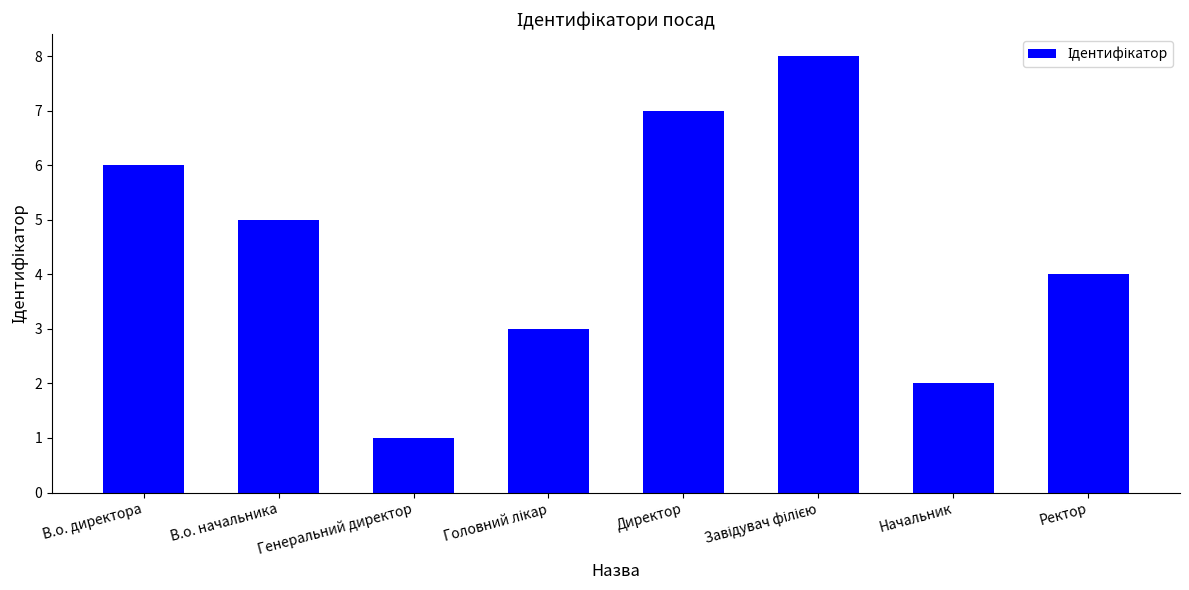

What is the difference between the maximum and minimum values?

7